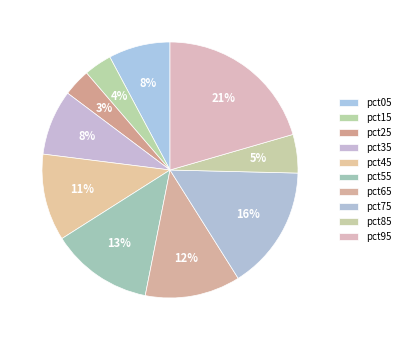

Combined, what portion of the pie is pct95 and pct35?

28.8%